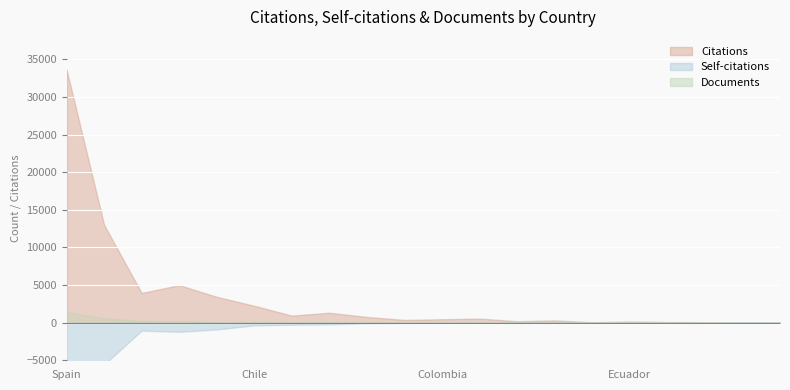

True or false: Documents has more than 2 points higher than both neighbors.

False